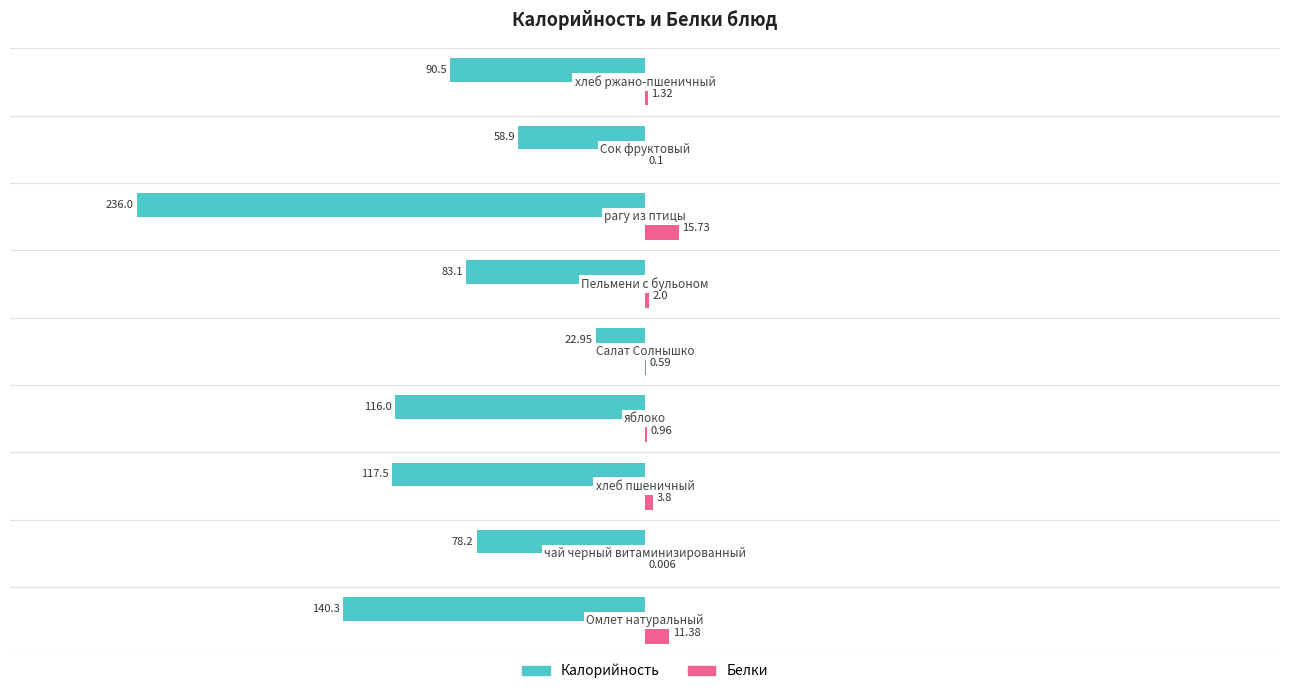

Which series changed the most between 0 and 2?

Калорийность